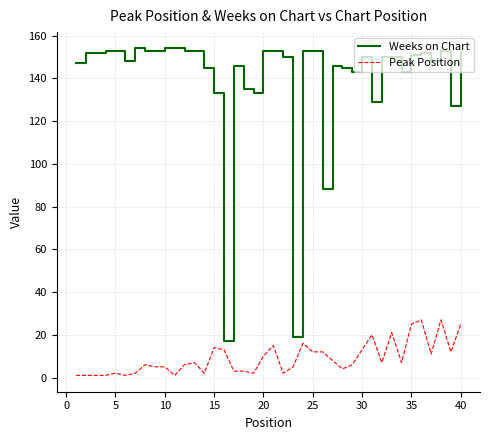

What is the maximum value shown in the chart?

154